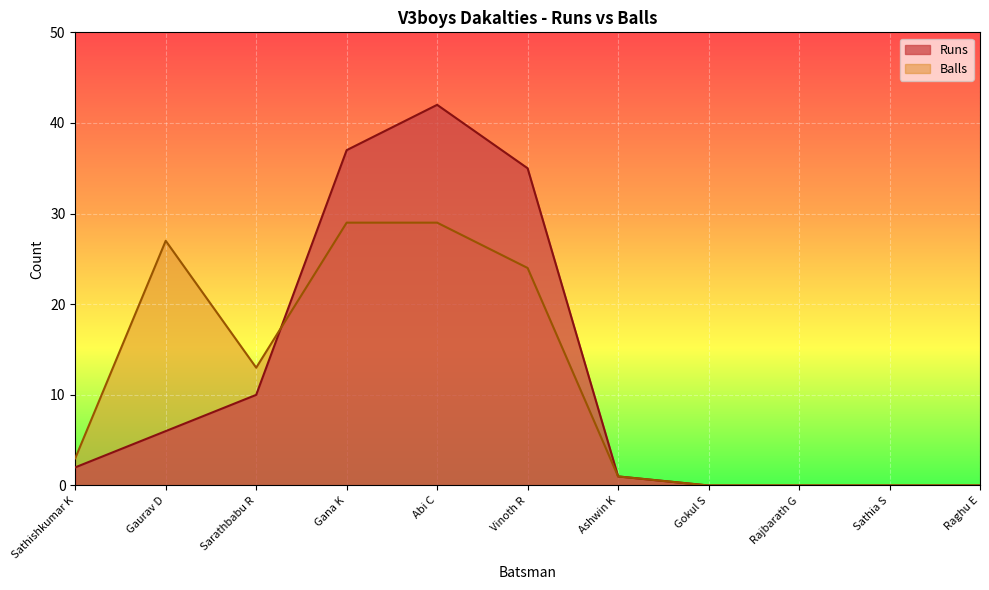

What is the value of the Balls point at the 1st from the left?

3